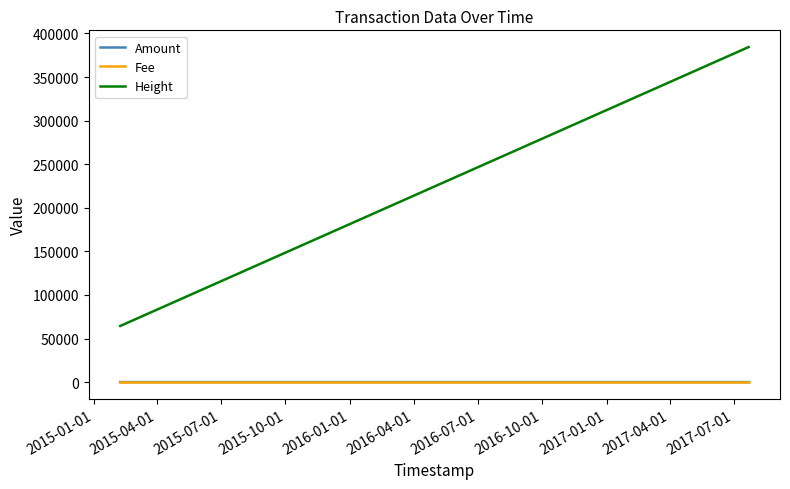

Which series has the largest range (max minus min)?

Height